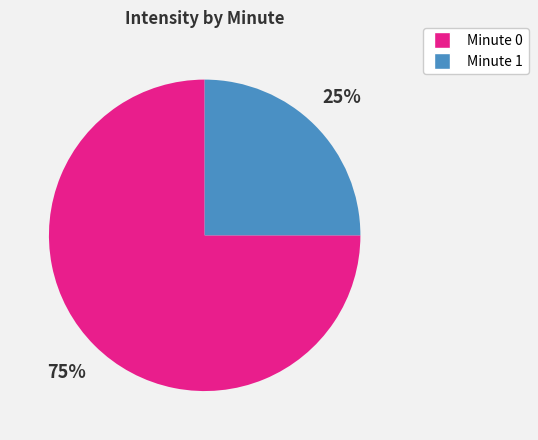

Is there a majority slice in this chart?

Yes